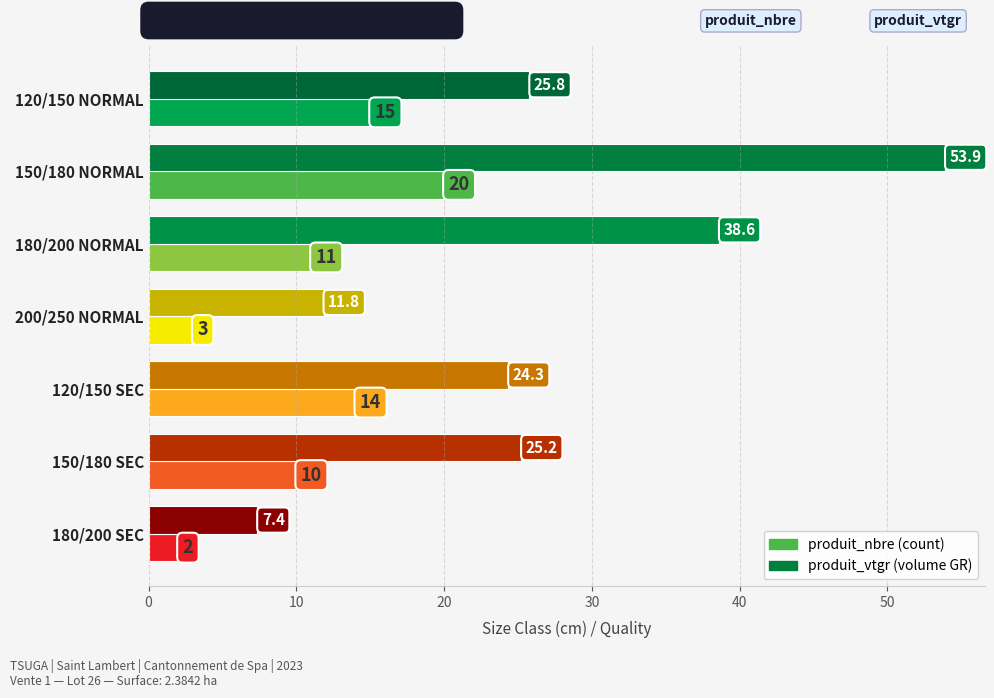

At which category is the sum across all series the highest?

150/180 NORMAL